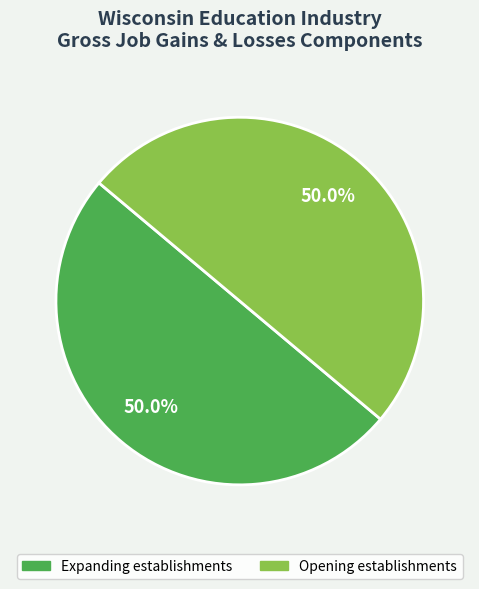

To the nearest percent, what is the difference between the largest and smallest slice percentages?

0%